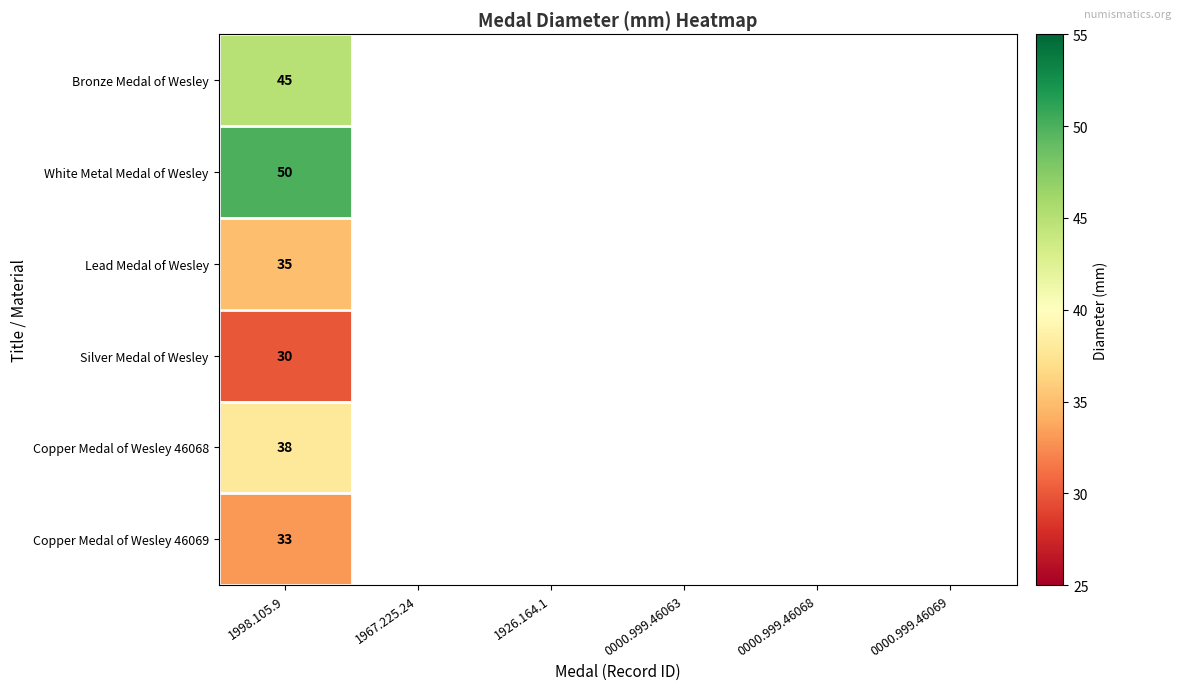

Rank the series at 1998.105.9 from lowest to highest value.

Silver Medal of Wesley, Copper Medal of Wesley 46069, Lead Medal of Wesley, Copper Medal of Wesley 46068, Bronze Medal of Wesley, White Metal Medal of Wesley